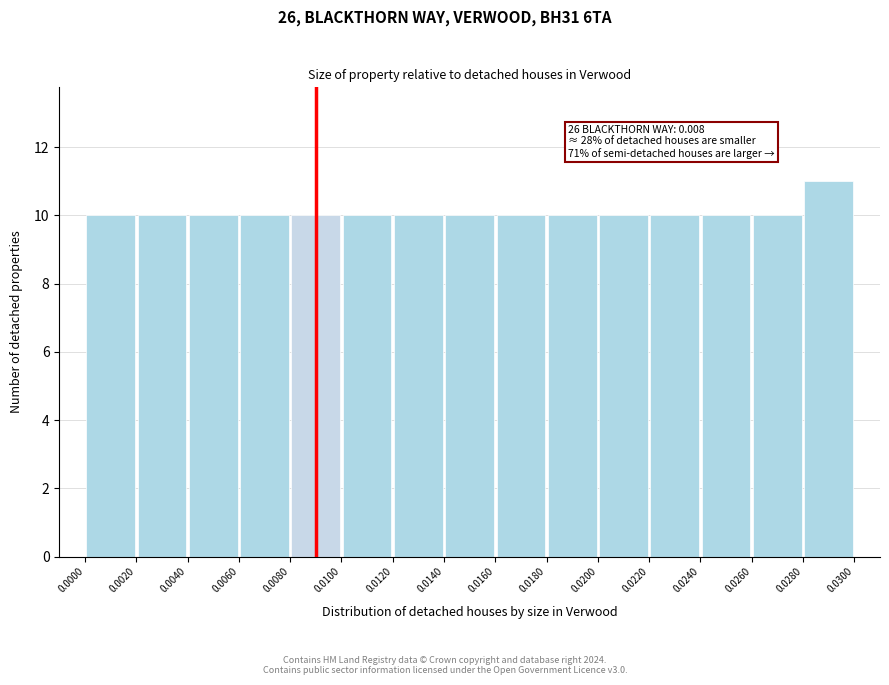

Over which range of the x-axis is the bar tallest?

0.0280 to 0.0300